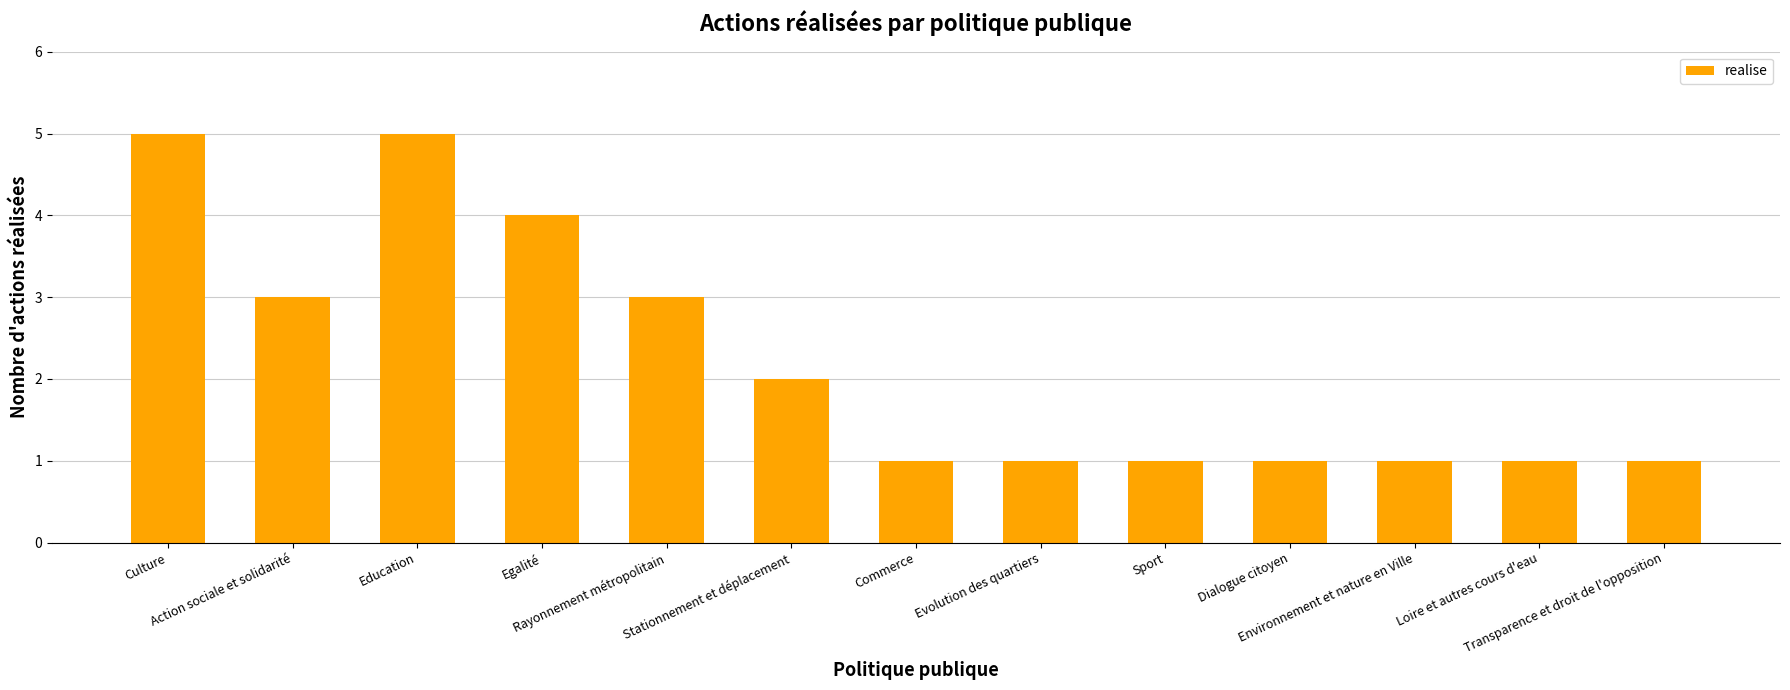

What is the greatest value displayed?

5